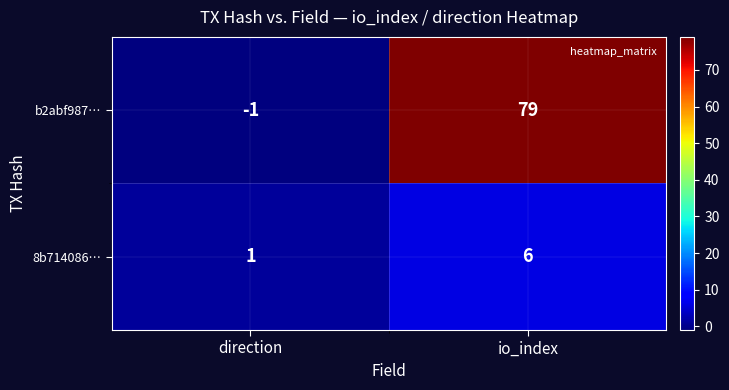

What is the sum of all 8b714086… values?

7